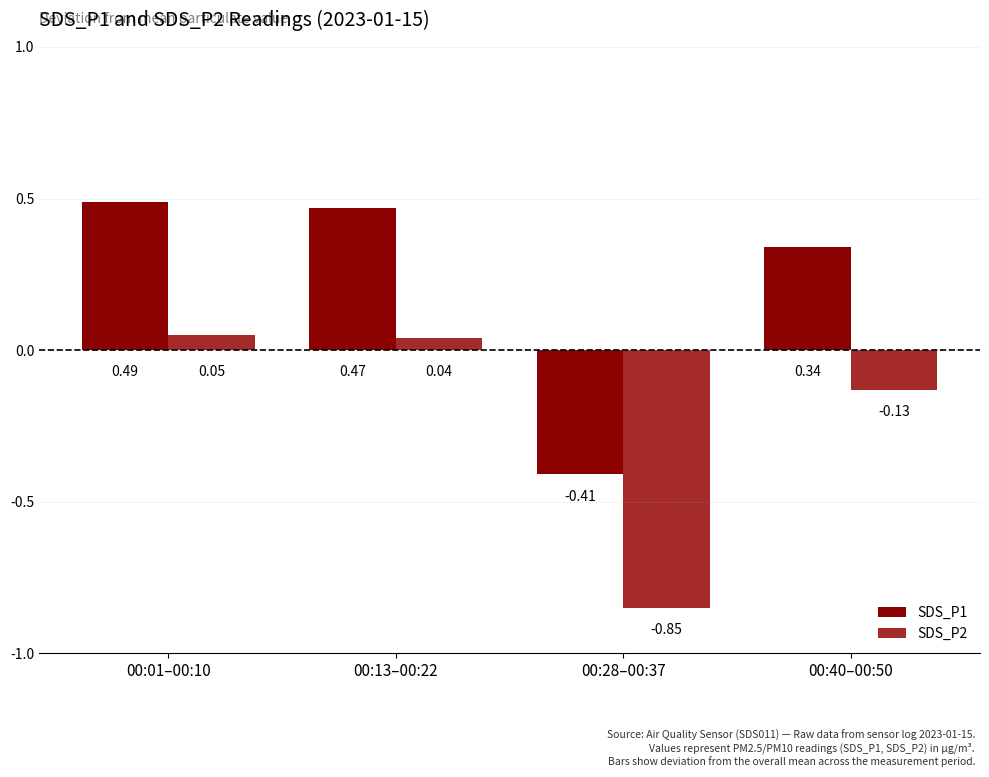

What is the total value across all series at 00:28–00:37?

-1.3